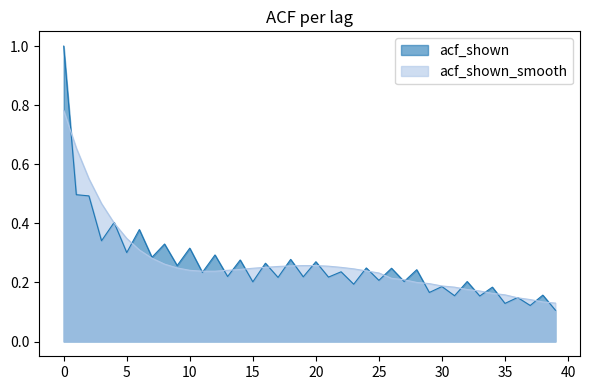

Read the acf_shown value at 4.

0.4